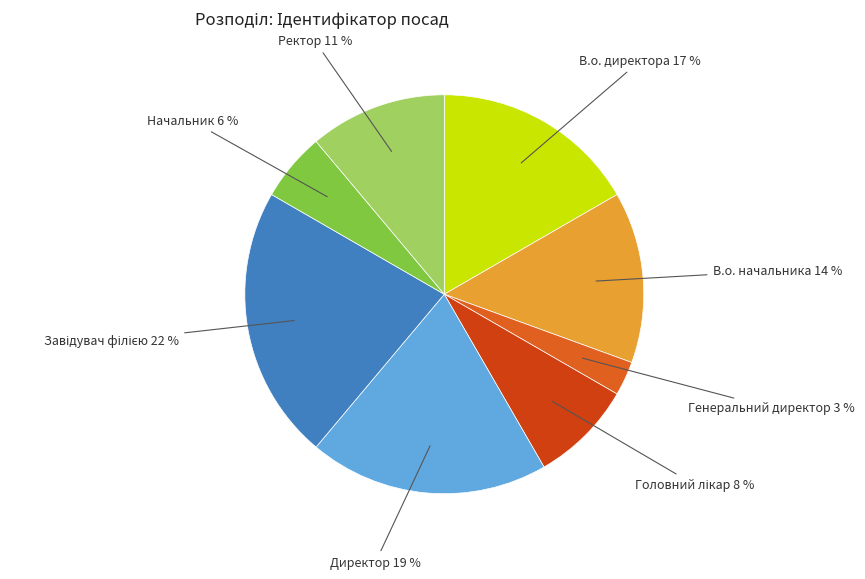

True or false: В.о. директора accounts for 17% of the total.

True